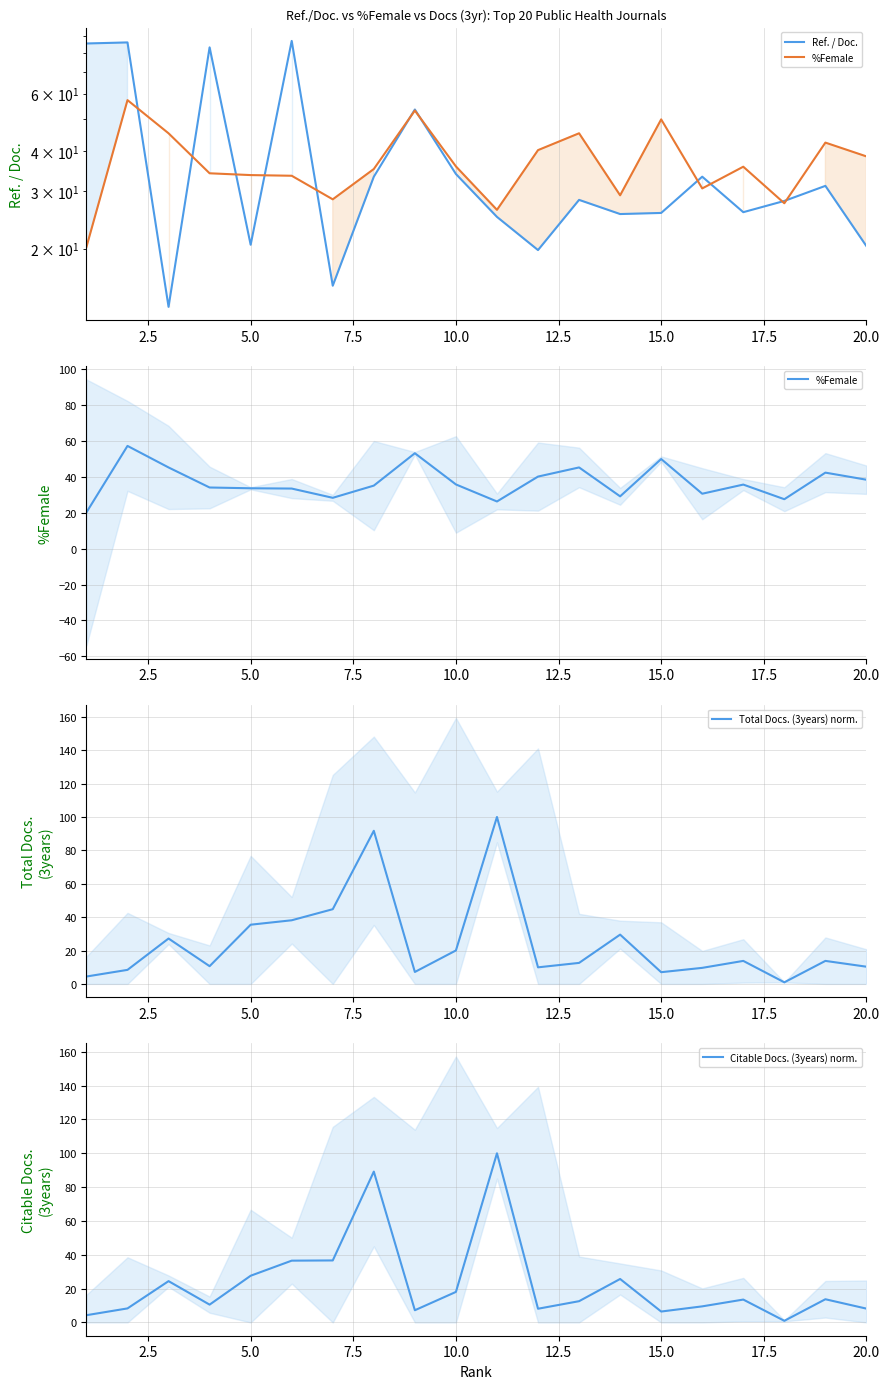

Which series ends up on top after the final intersection of Total Docs. (3years) norm. and Ref. / Doc.?

Ref. / Doc.